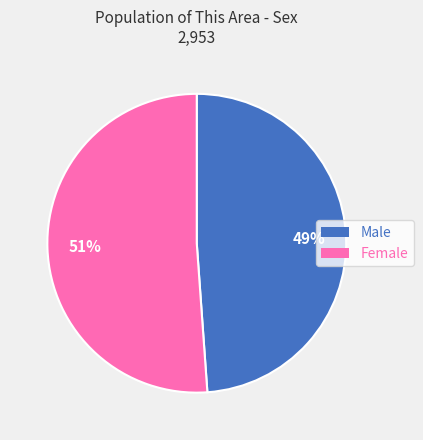

How many slices are in this pie chart?

2